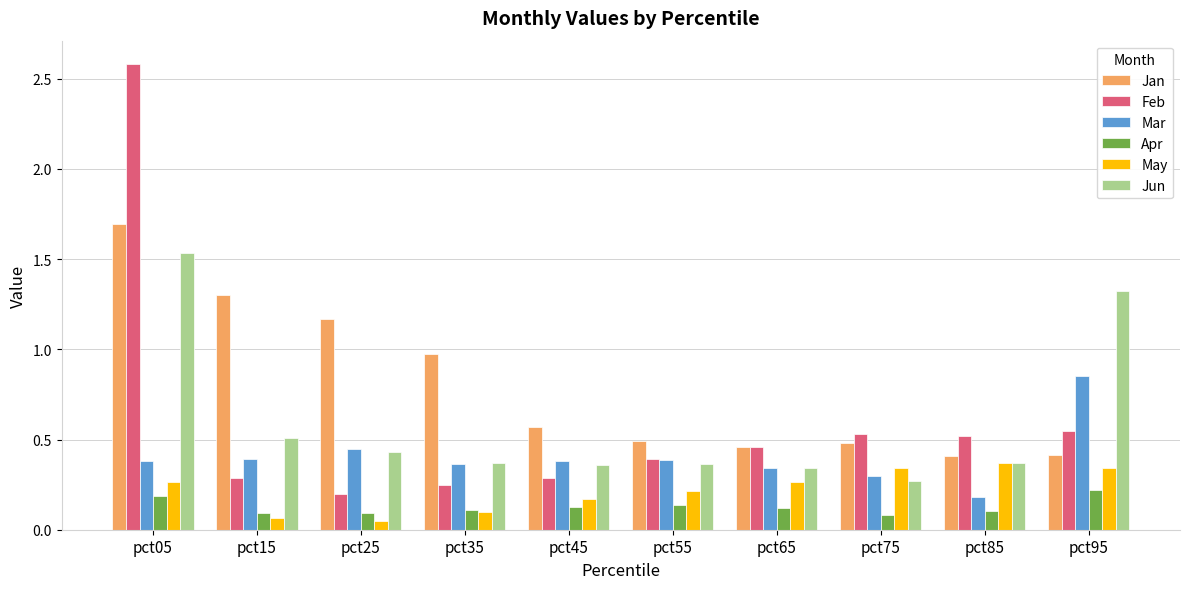

At which category is the sum across all series the highest?

pct05